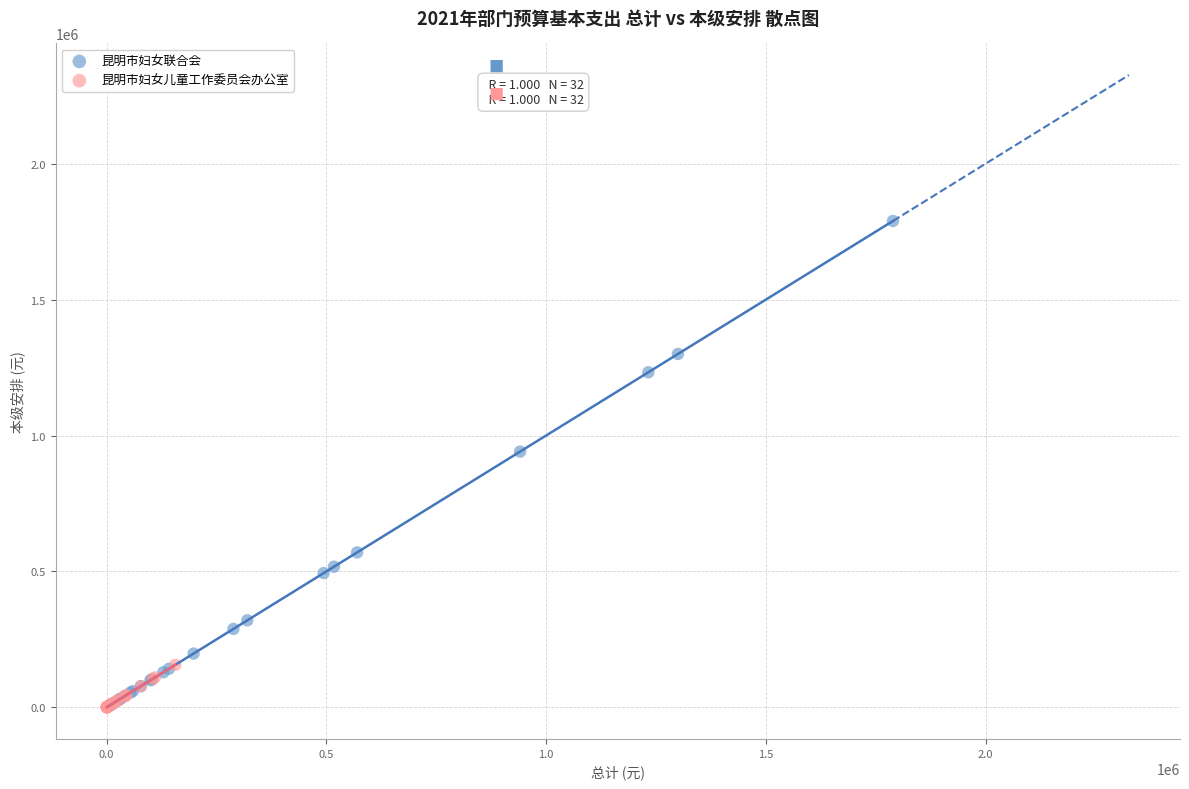

What are all the series names shown in the legend?

昆明市妇女联合会, 昆明市妇女儿童工作委员会办公室